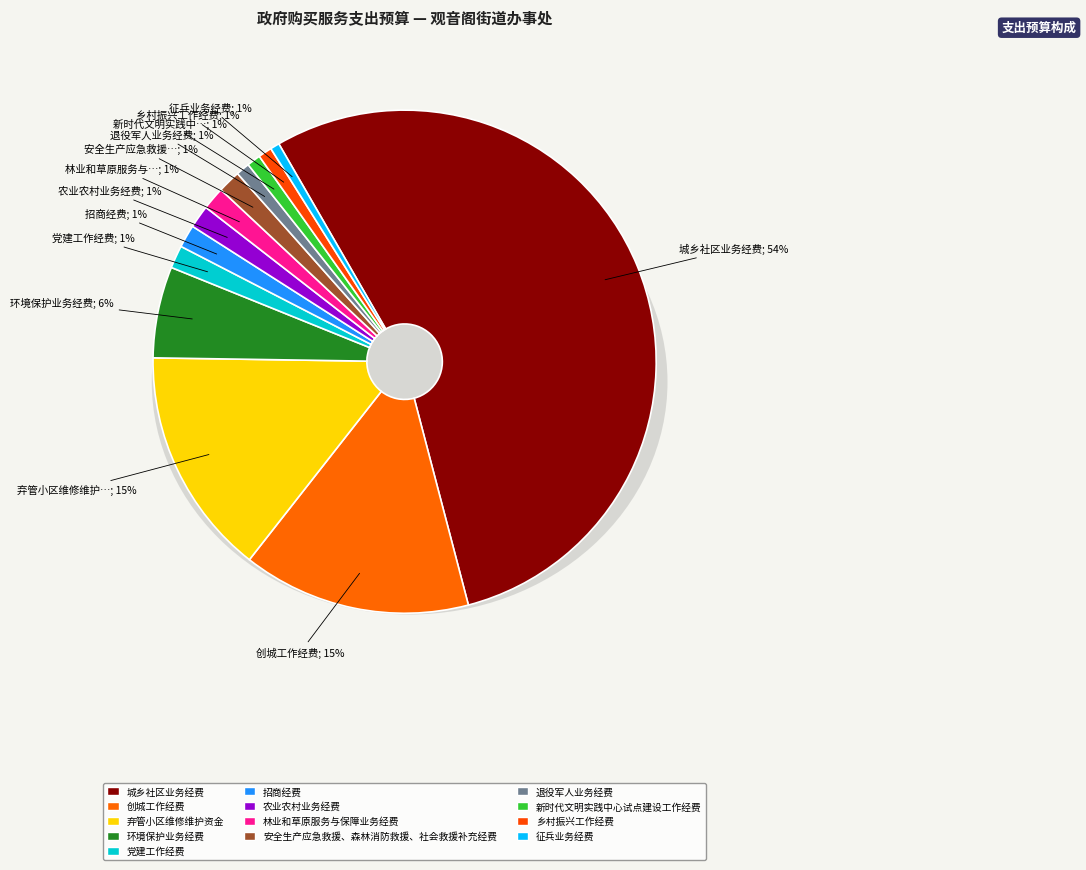

What is the total percentage of 环境保护业务经费 and 退役军人业务经费?

6.7%